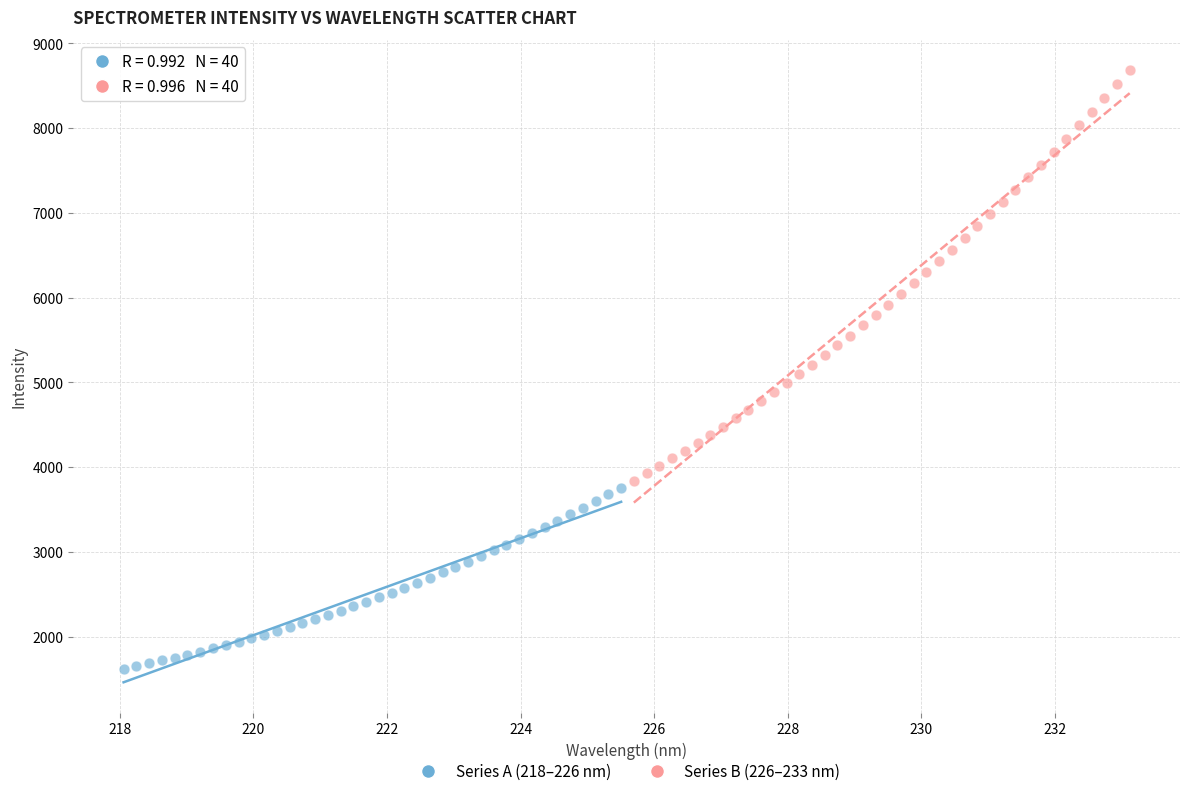

Which series reaches the maximum Y coordinate?

Series B (226–233 nm)